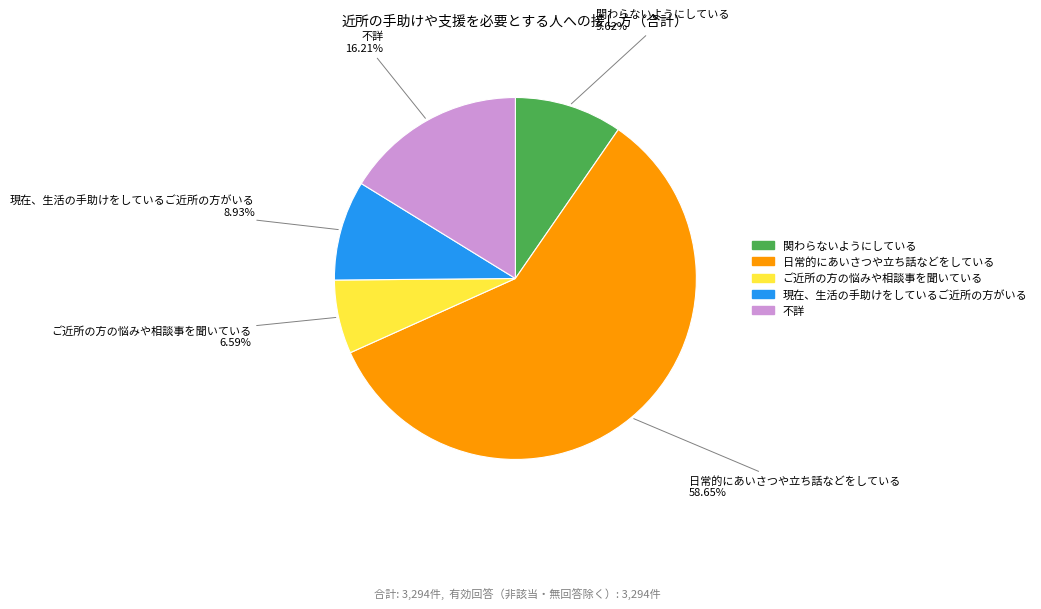

To the nearest percent, what percentage of the pie is 不詳?

16%